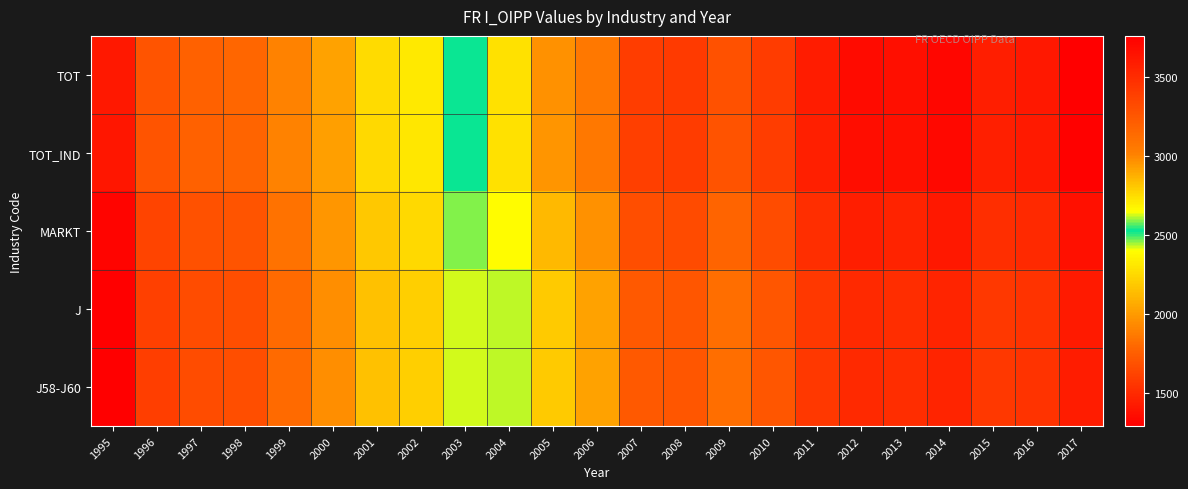

How many series are shown in this chart?

5